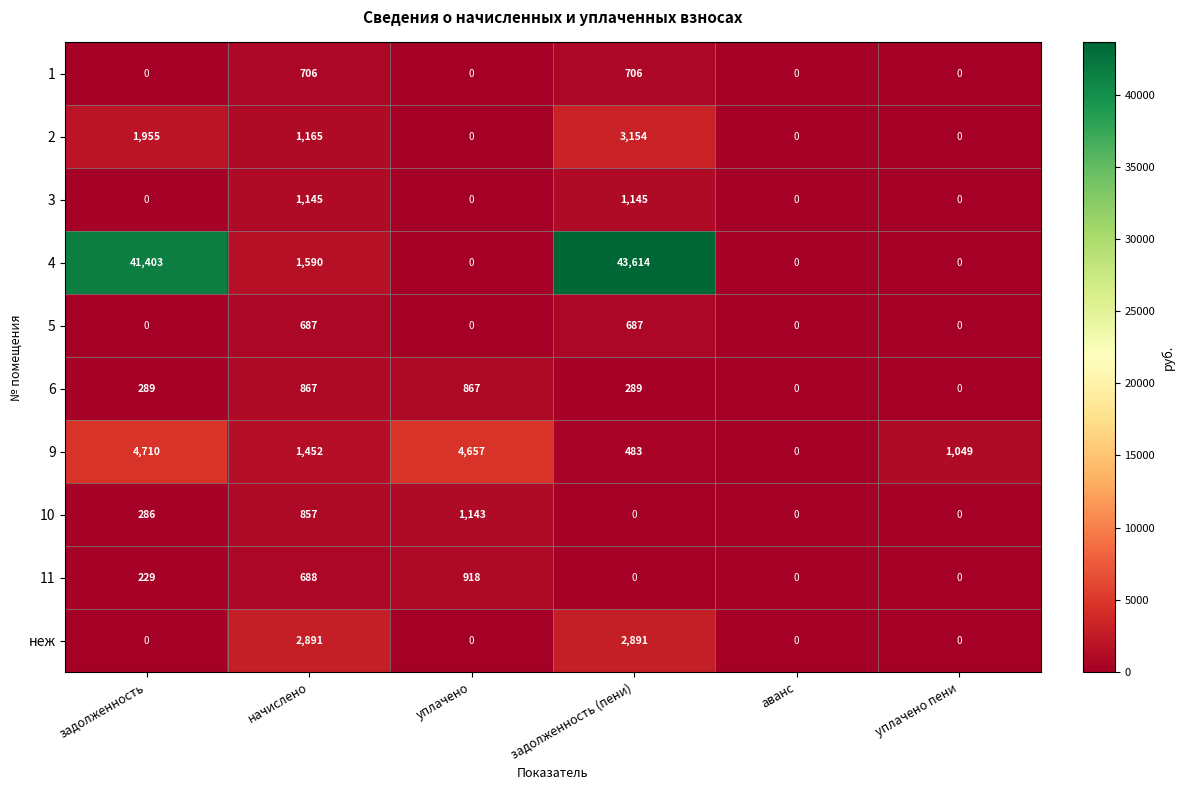

How many data points does each series have?

6